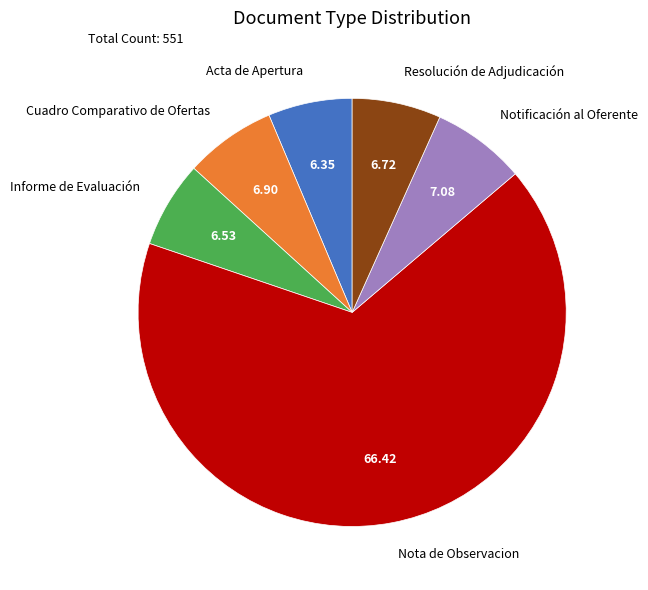

Is there any slice that represents more than half of the pie?

Yes